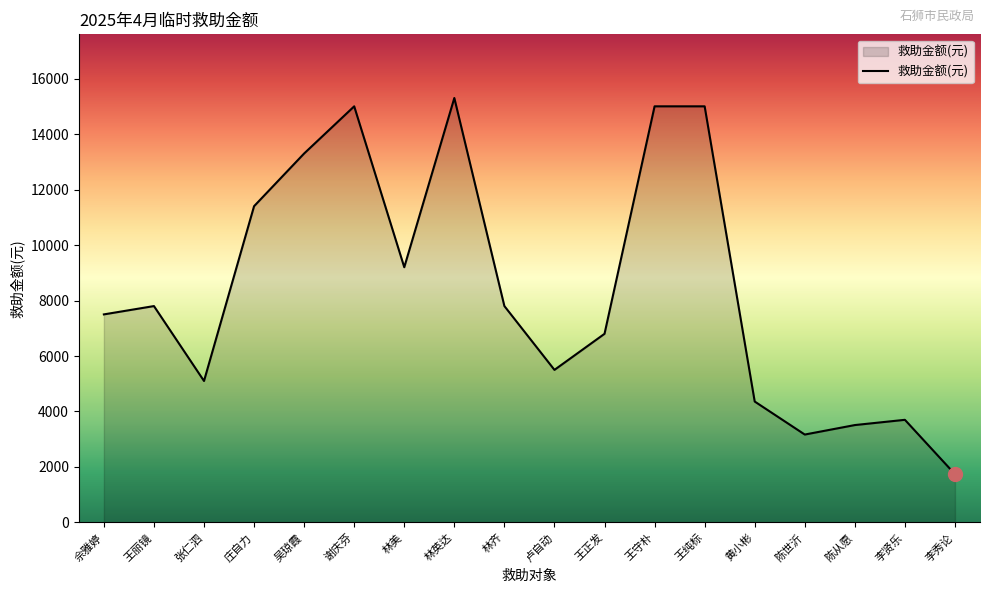

True or false: there are more than 2 points higher than both neighbors.

True